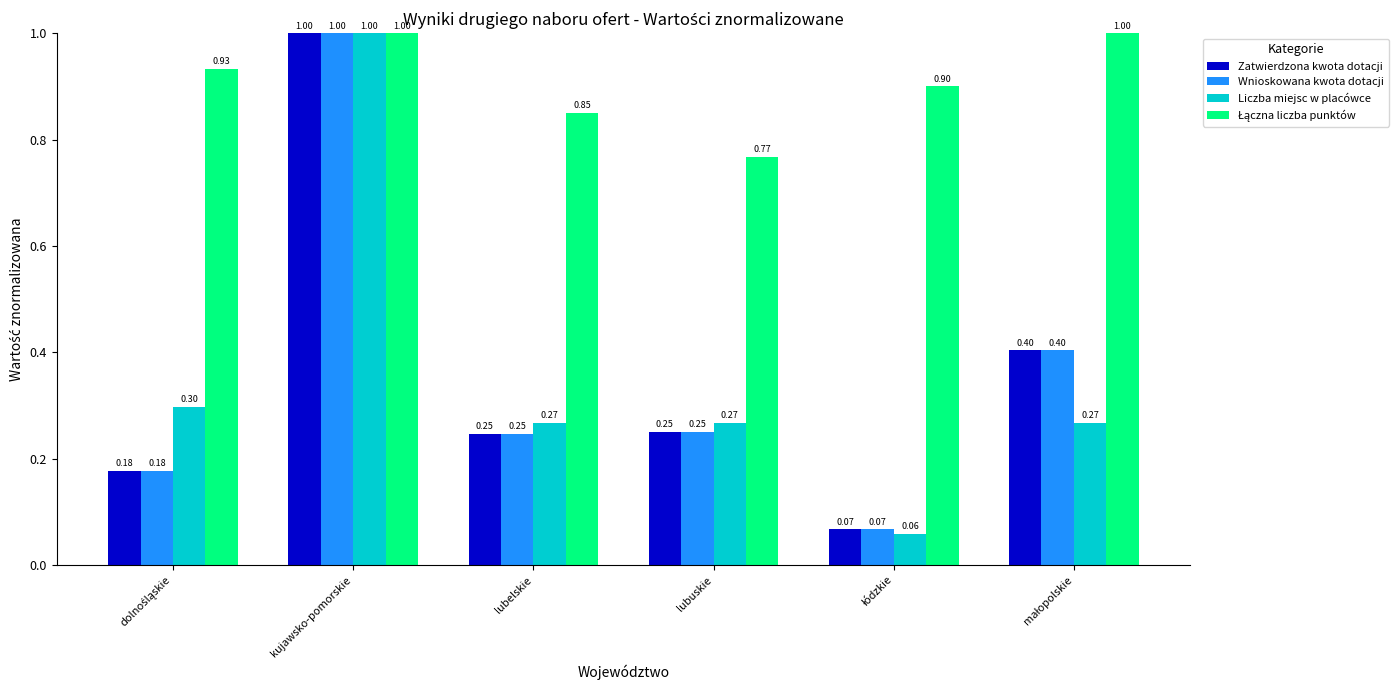

What is the difference between the highest and lowest values at lubelskie?

0.6